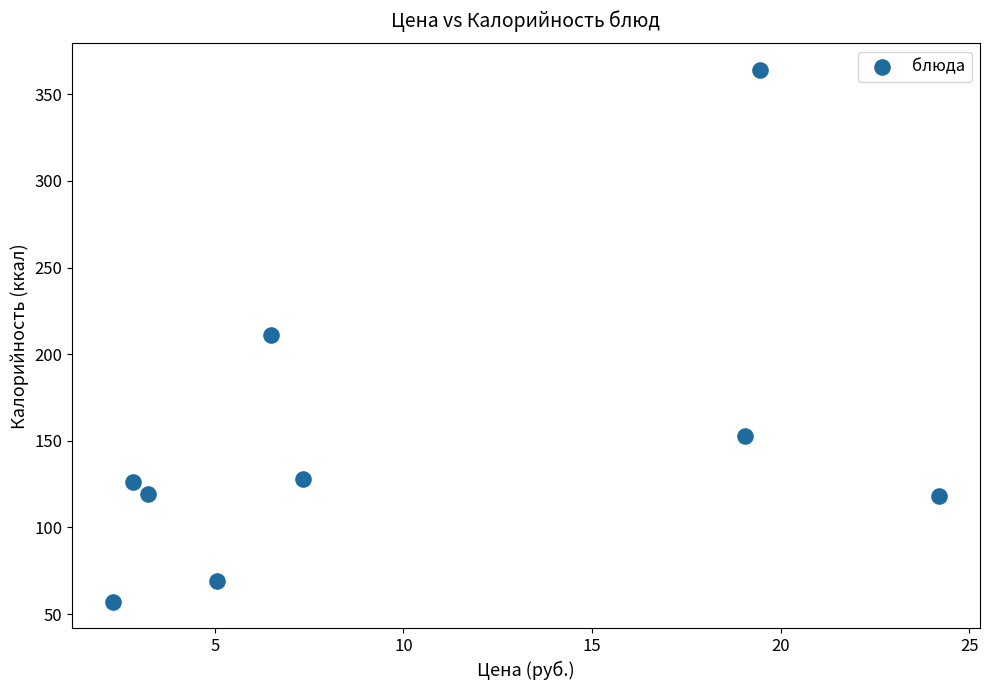

What is the range of Y values (max minus min)?

307